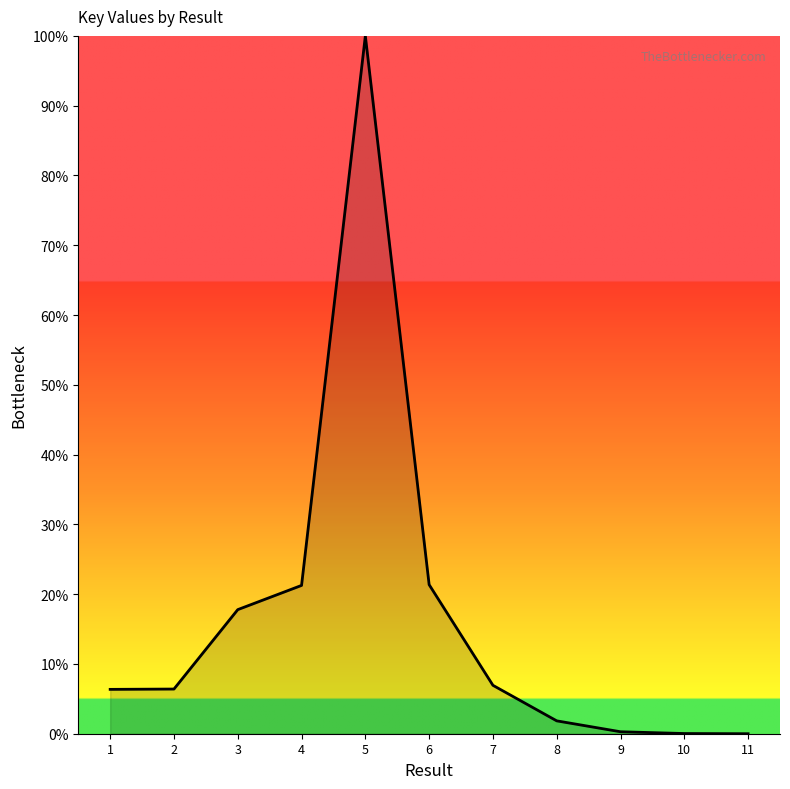

Which category has the highest value across all series?

5